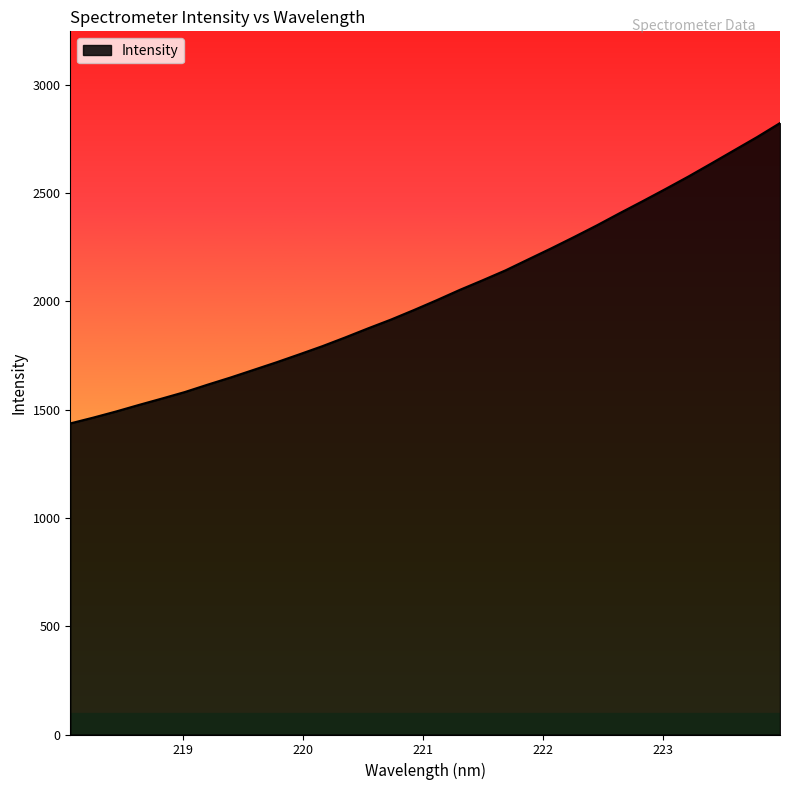

True or false: there are more than 0 points higher than both neighbors.

False